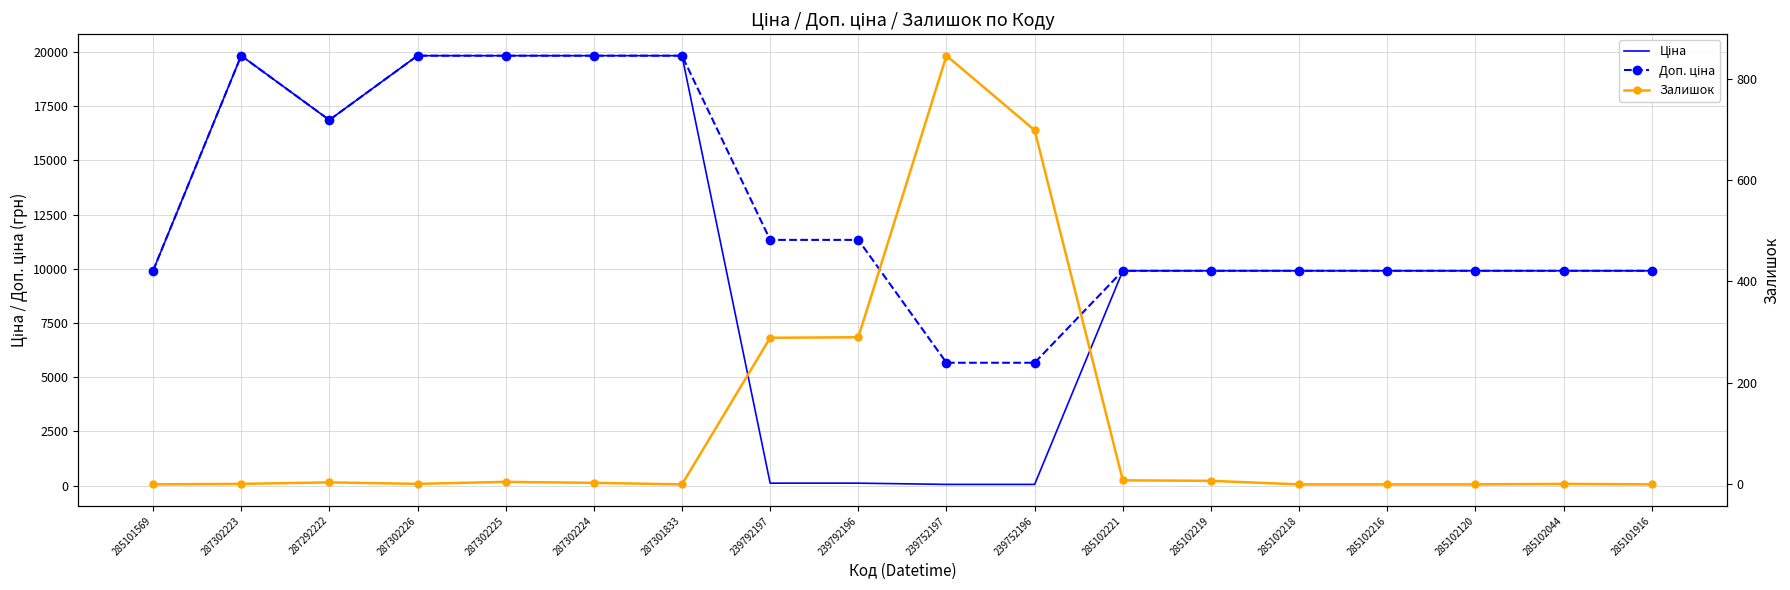

True or false: Доп. ціна and Залишок intersect in this chart.

False